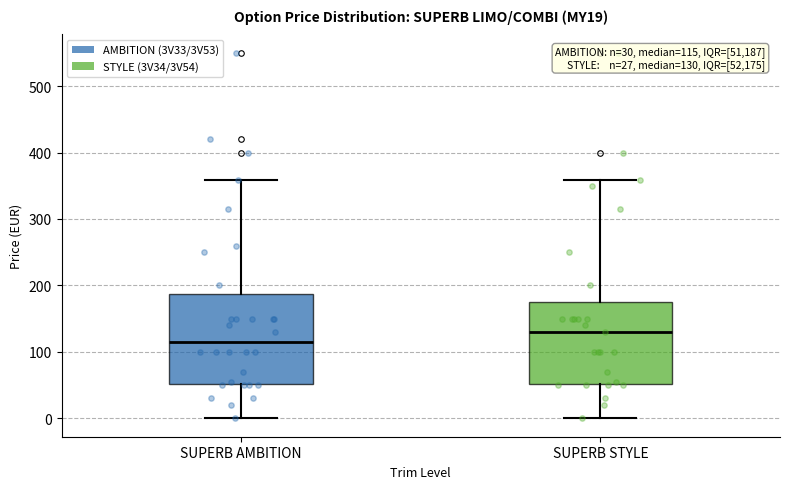

Comparing the boxes themselves (not the whiskers), which one is the tallest?

SUPERB AMBITION